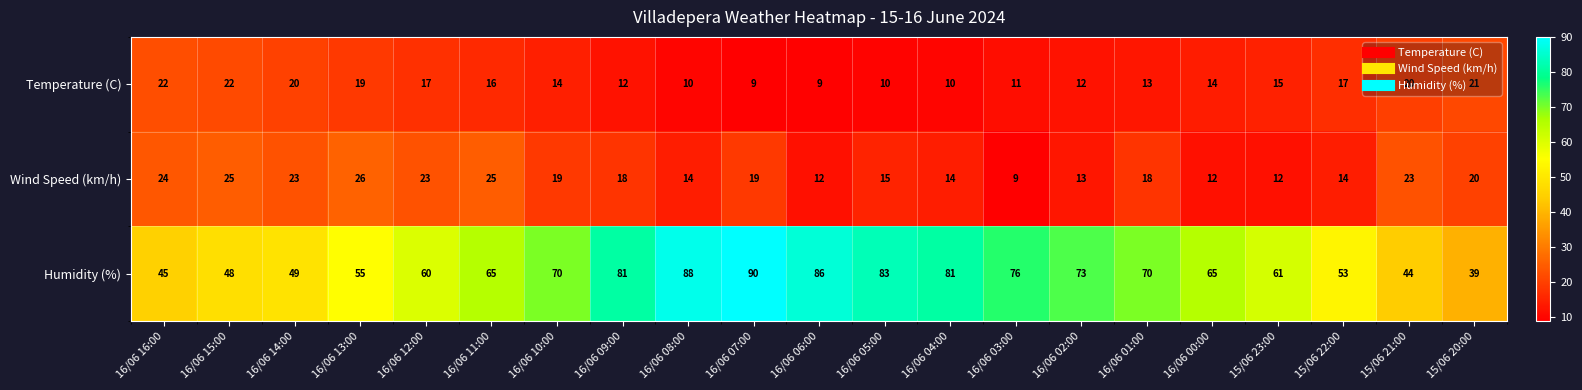

At which label is Temperature (C) closest to 15?

15/06 23:00